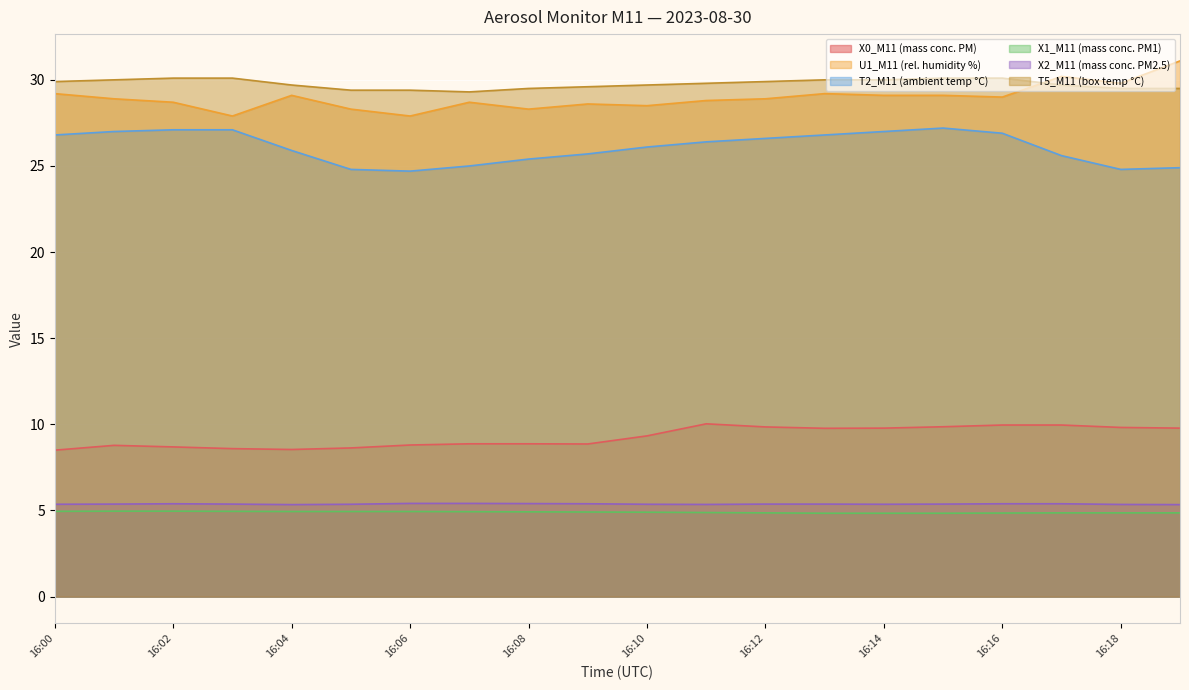

True or false: T2_M11 (ambient temp °C) and U1_M11 (rel. humidity %) intersect in this chart.

False